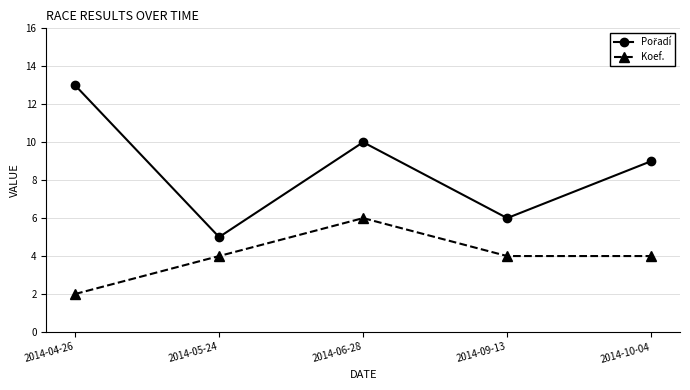

Which label corresponds to the smallest value in the chart?

2014-04-26